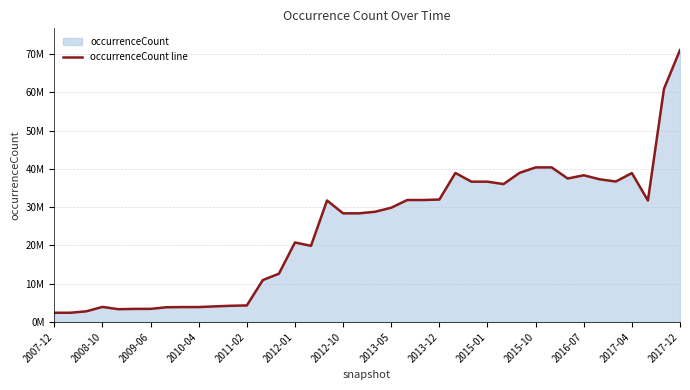

Read the value at 2008-10.

3939338